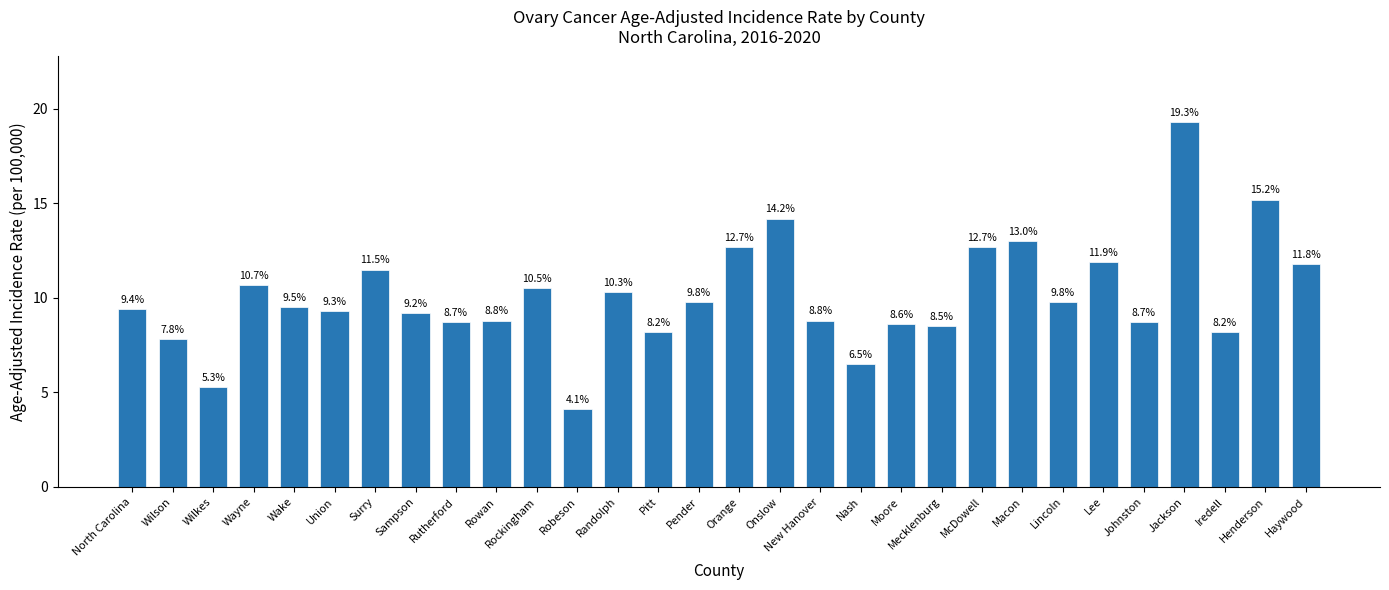

Reading left to right, extract all data points from this chart.

North Carolina=9.4	Wilson=7.8	Wilkes=5.3	Wayne=10.7	Wake=9.5	Union=9.3	Surry=11.5	Sampson=9.2	Rutherford=8.7	Rowan=8.8	Rockingham=10.5	Robeson=4.1	Randolph=10.3	Pitt=8.2	Pender=9.8	Orange=12.7	Onslow=14.2	New Hanover=8.8	Nash=6.5	Moore=8.6	Mecklenburg=8.5	McDowell=12.7	Macon=13.0	Lincoln=9.8	Lee=11.9	Johnston=8.7	Jackson=19.3	Iredell=8.2	Henderson=15.2	Haywood=11.8